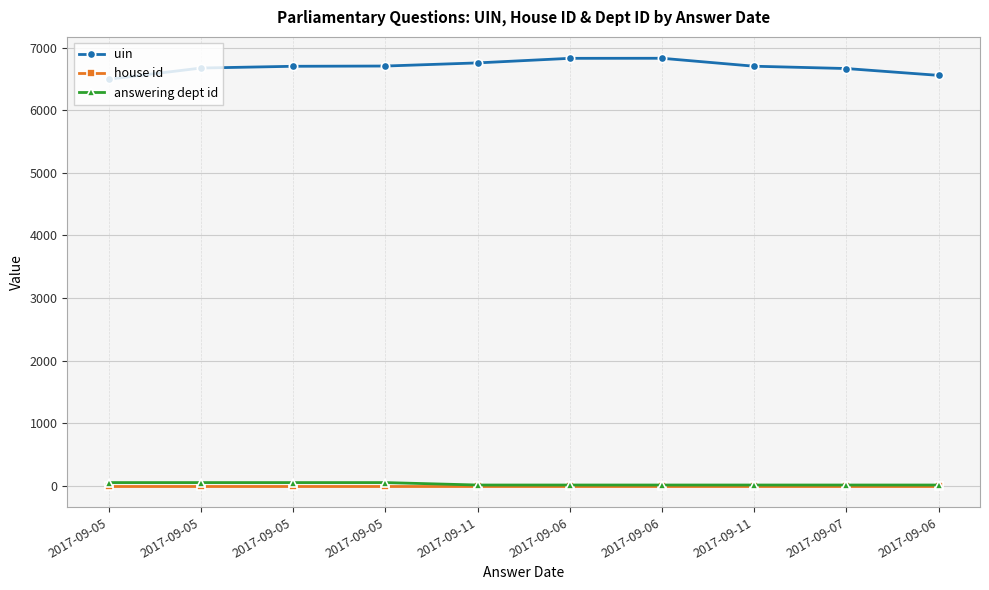

Reading right to left, transcribe all the data shown in this chart.

uin: 6556	6665	6702	6829	6828	6755	6705	6701	6673	6494
house id: 1	1	1	1	1	1	1	1	1	1
answering dept id: 14	14	14	14	14	14	53	53	53	53